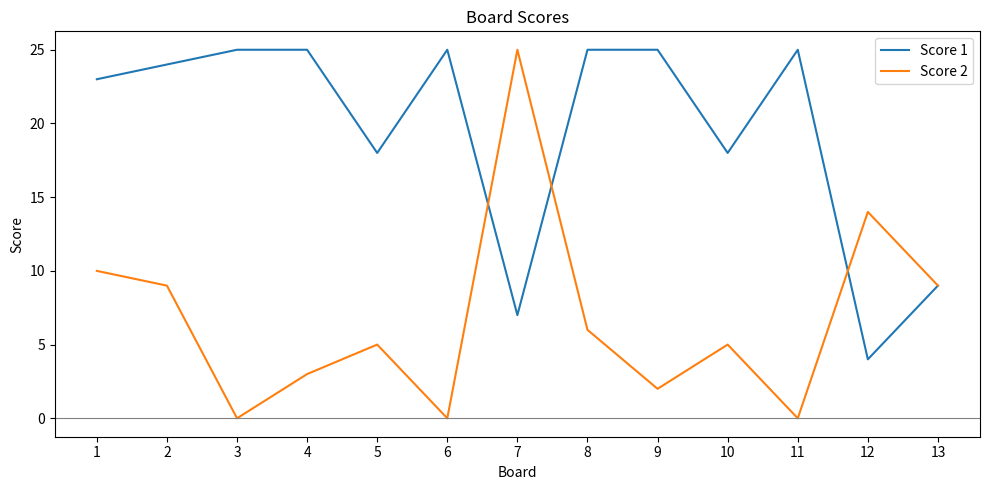

The Score 2 series shows 13 at 2. True or false?

False